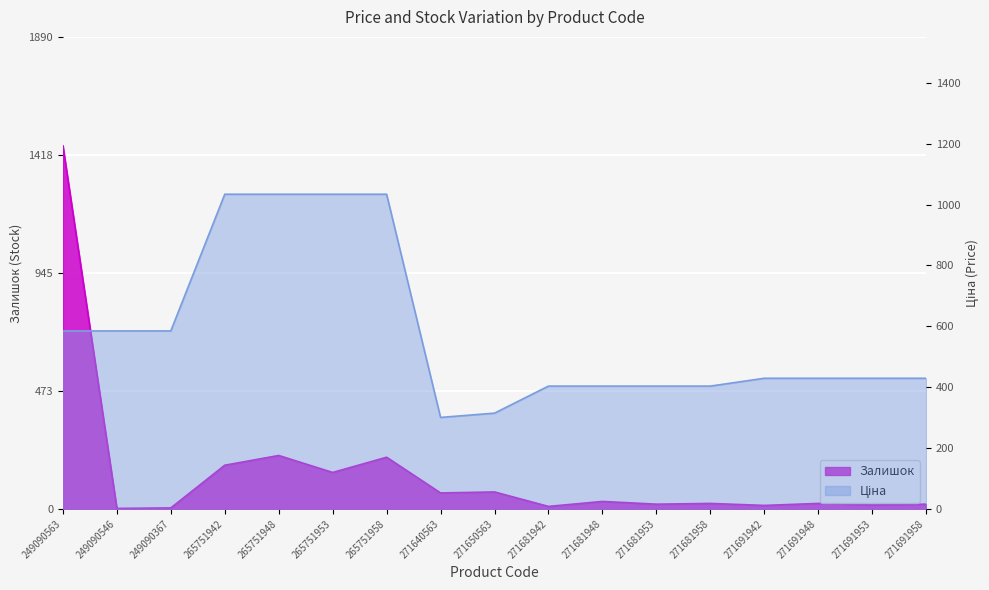

What is the label of the 5th point from the left?

265751948